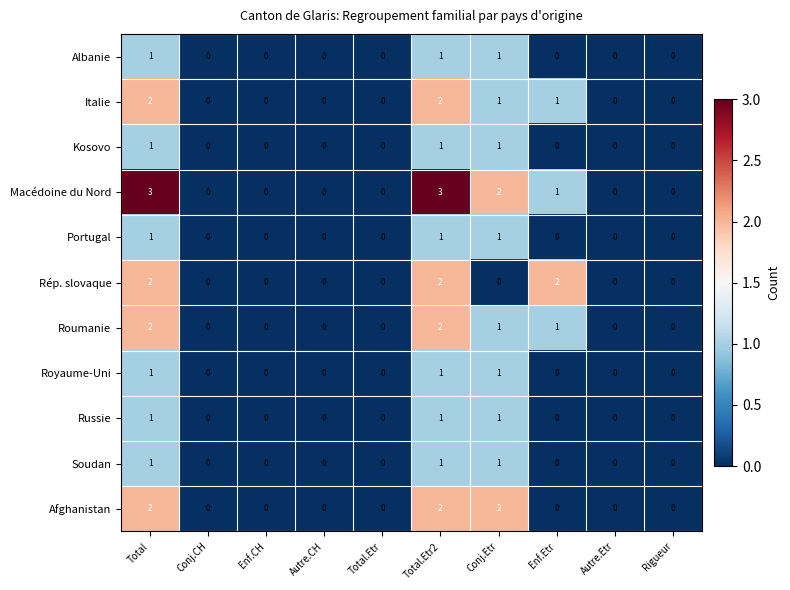

Is it true that Albanie equals 1 at Total?

True